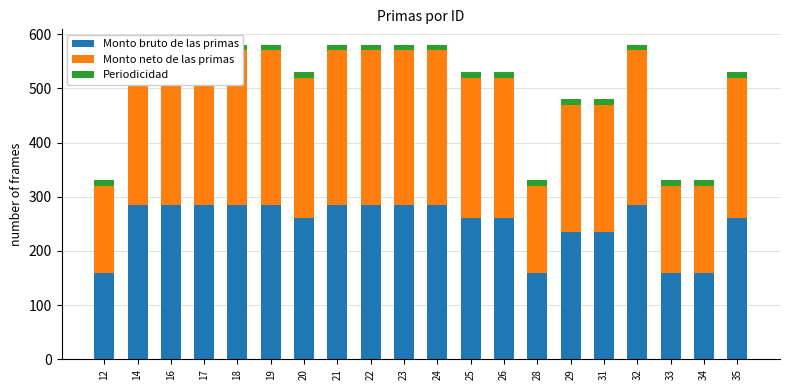

What is the difference between the highest and lowest values at 25?

250